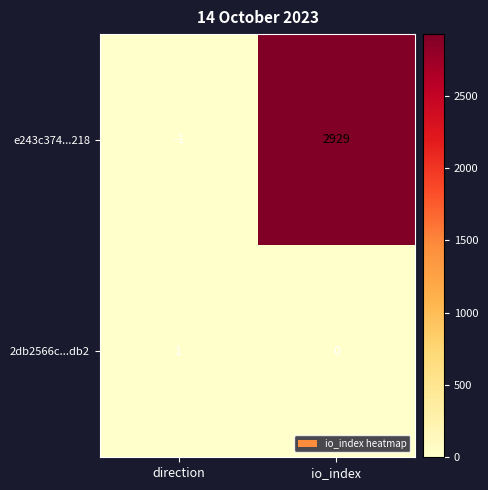

At which label is 2db2566c...db2 closest to 0?

io_index